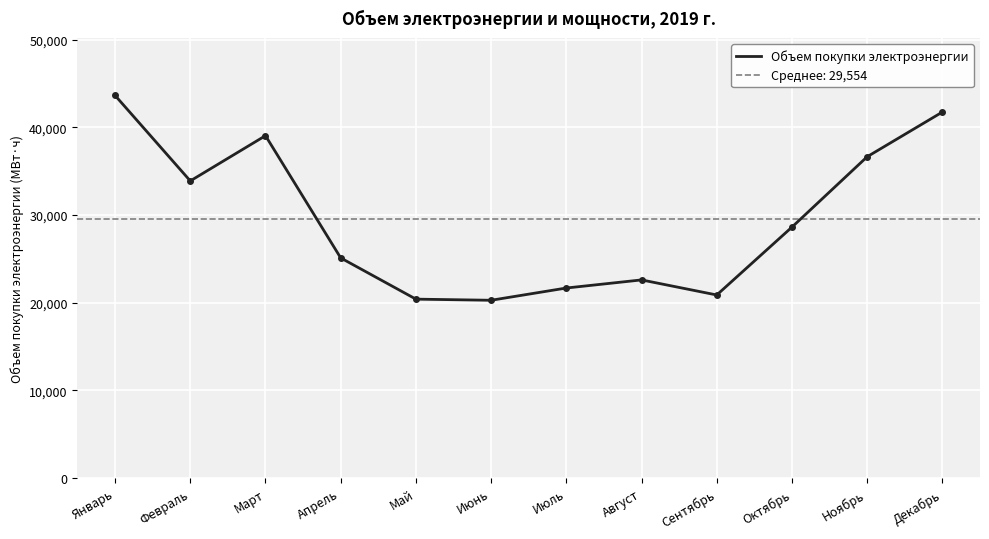

What is the sum of all values?

354651.4